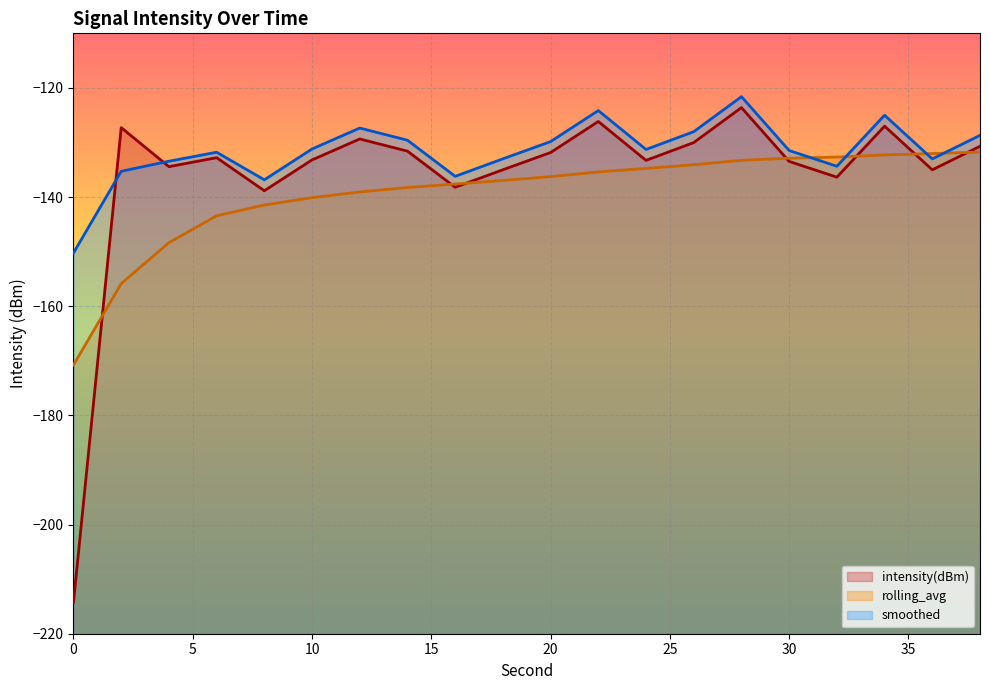

How many intersections are there between intensity(dBm) and smoothed?

2